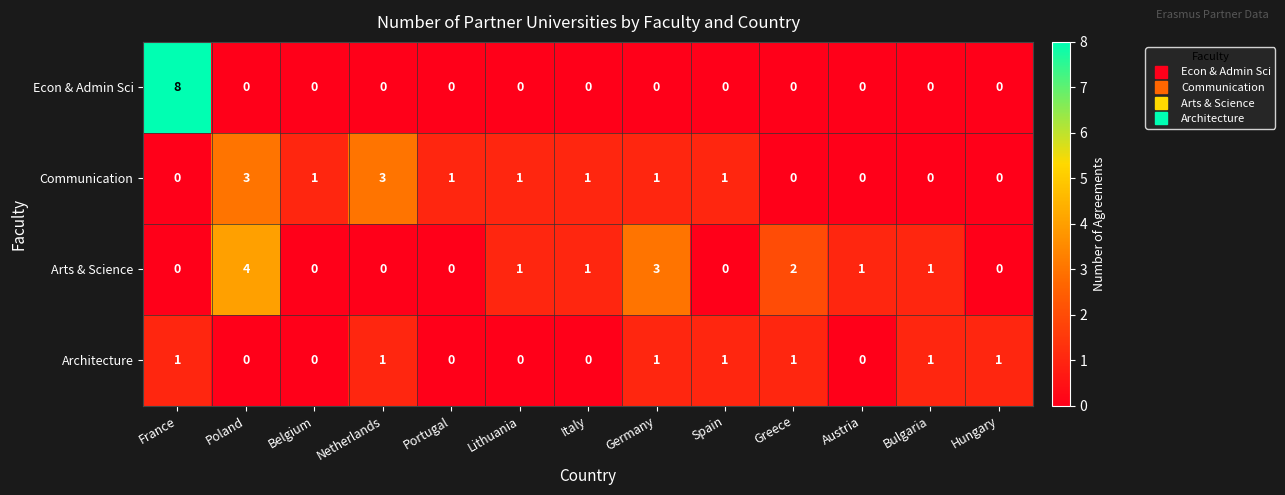

What is the sum of all Communication values?

12